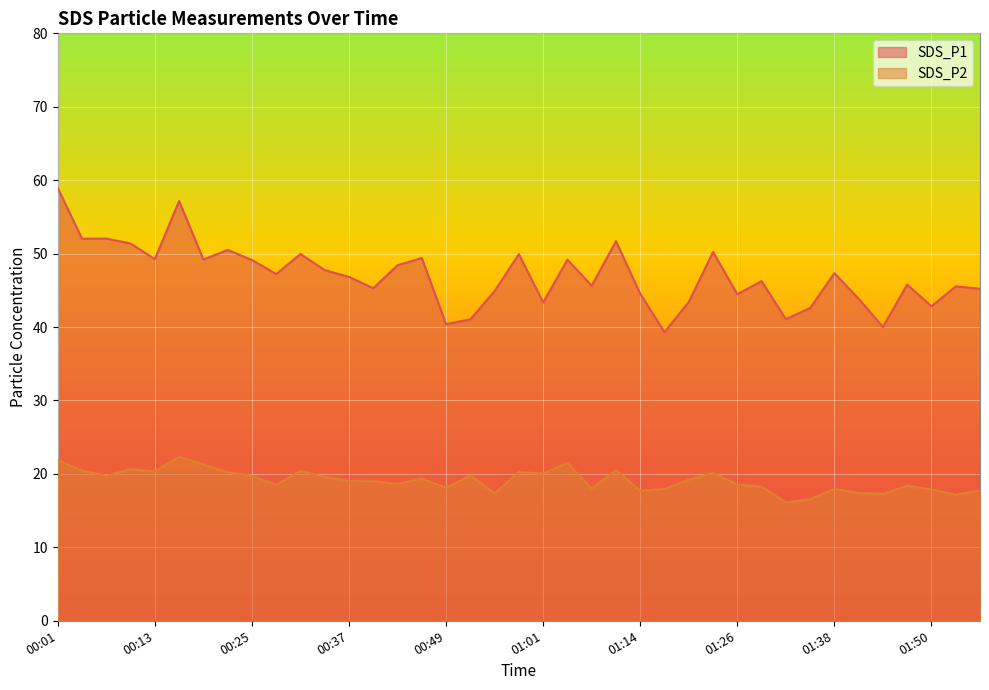

How many values in the SDS_P1 series exceed 46?

21